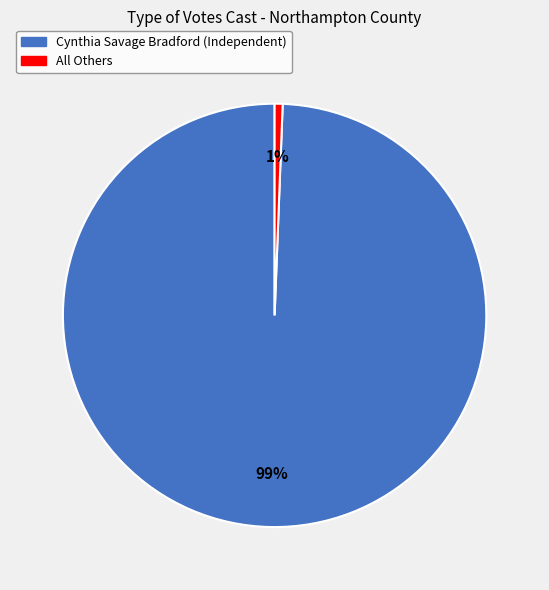

Which category has the biggest portion of the pie?

Cynthia Savage Bradford (Independent)